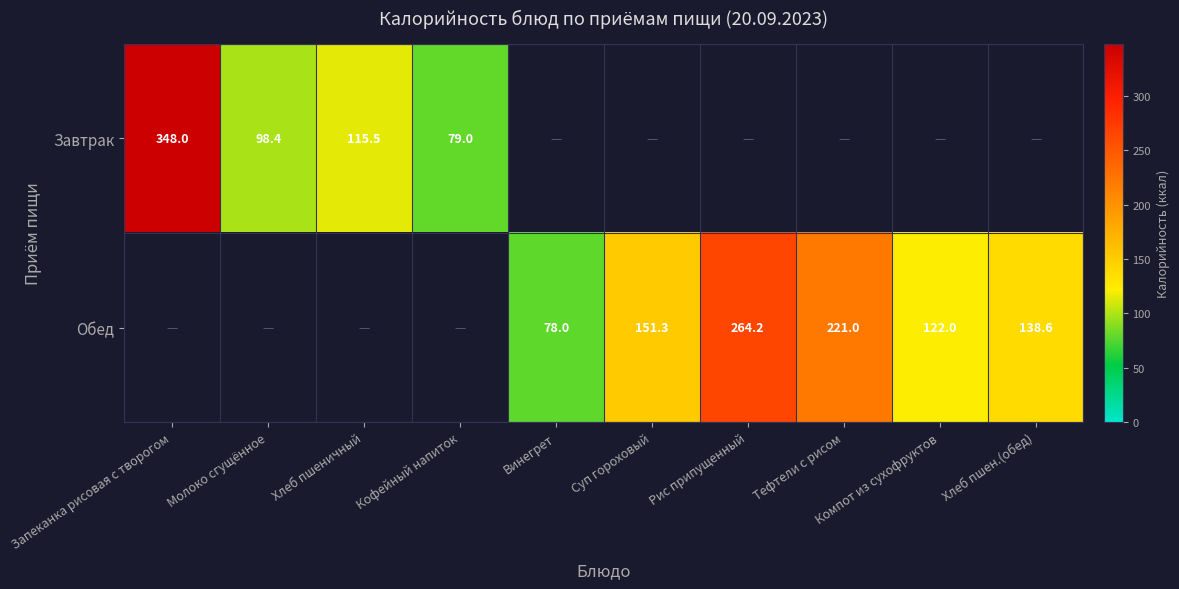

What is the greatest value displayed?

348.0